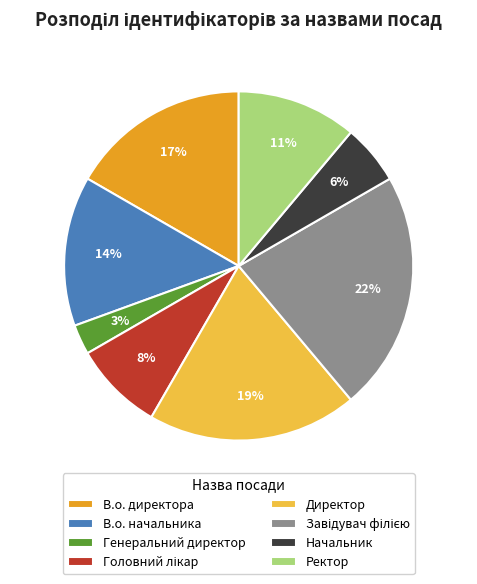

Does any single category account for the majority?

No